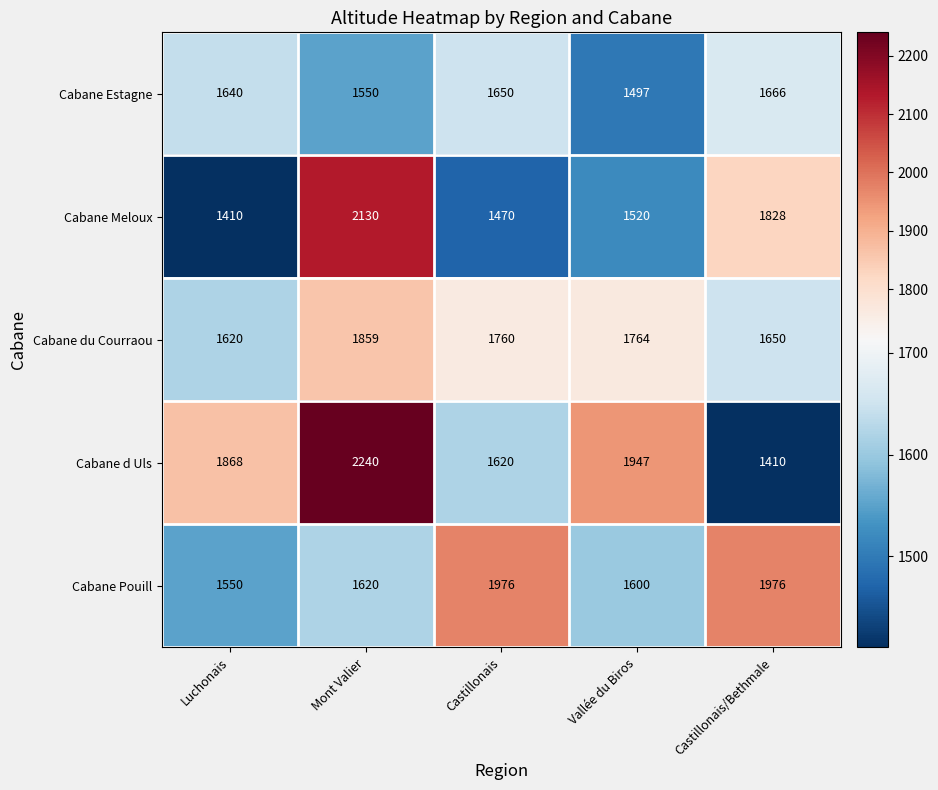

Which series has the largest range (max minus min)?

Cabane d Uls